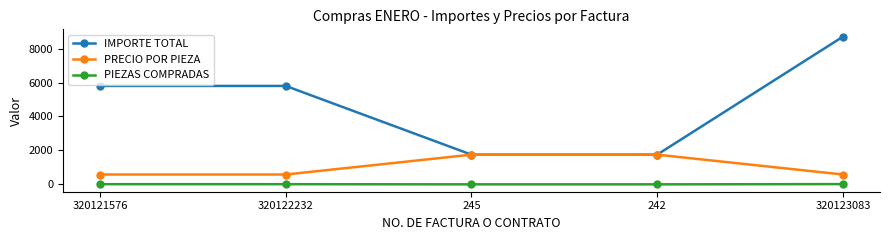

True or false: PRECIO POR PIEZA has a value of 580 at 320123083.

True